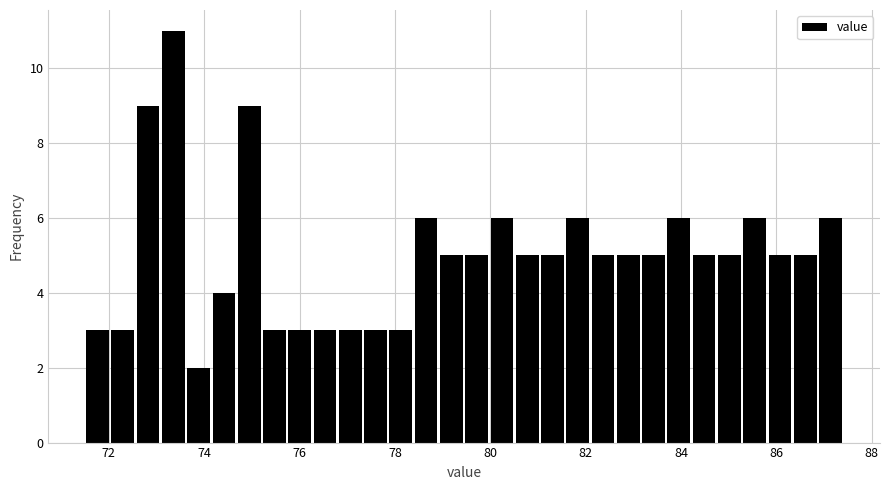

Read against the x-axis, roughly where is the centre of the tallest bar?

73.4